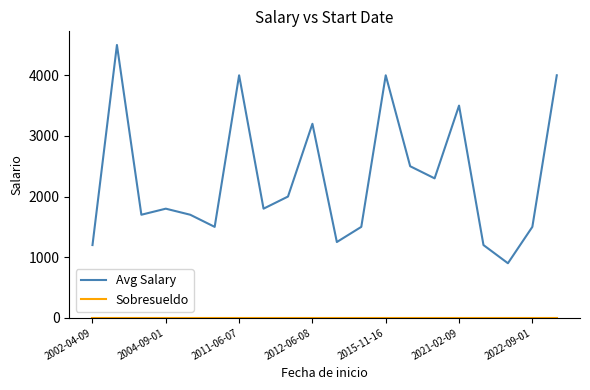

What is the maximum value for Avg Salary?

4500